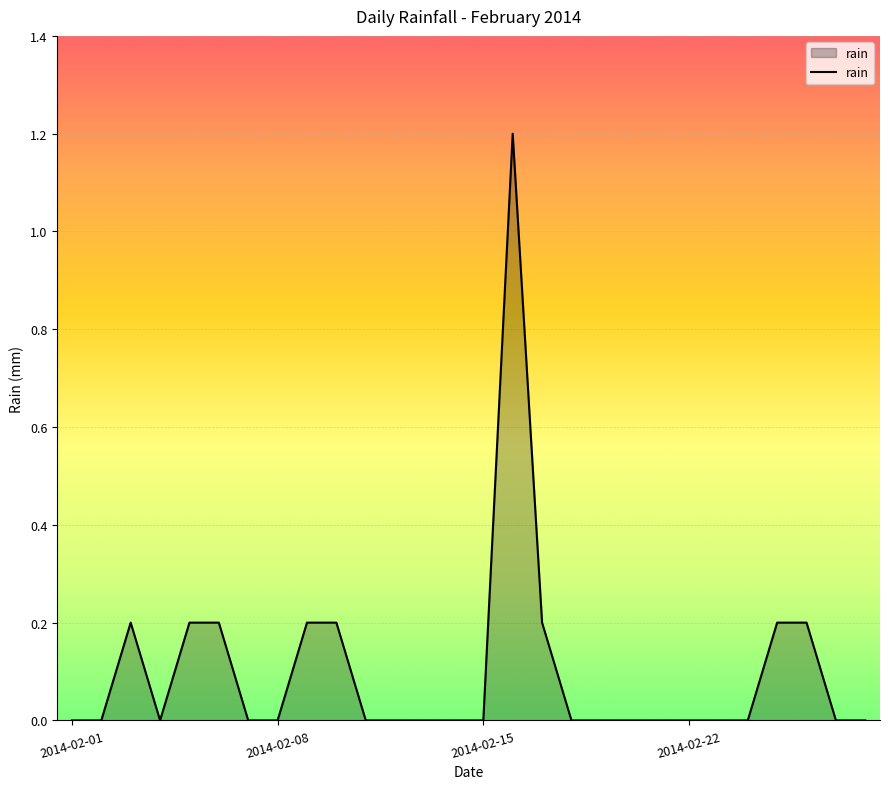

What is the greatest value displayed?

1.2